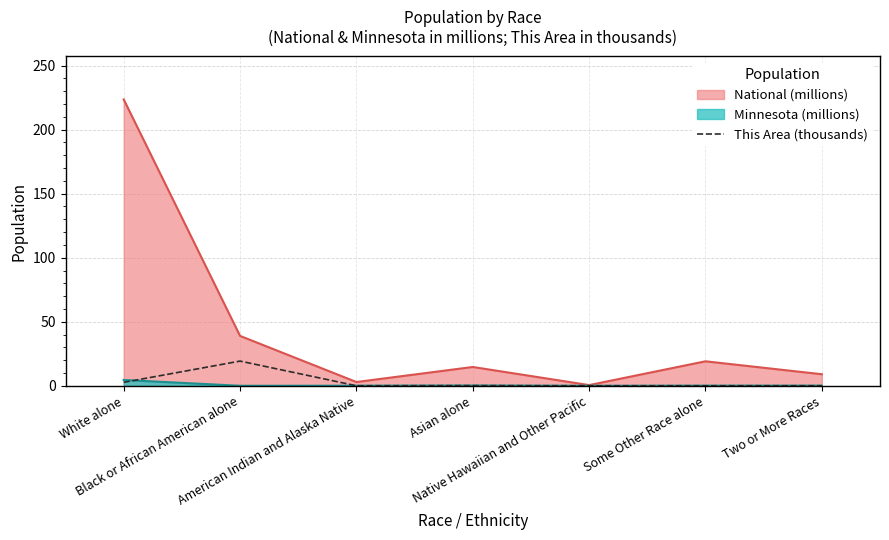

How many interior local valleys (lower than both neighbors) does the data have?

2